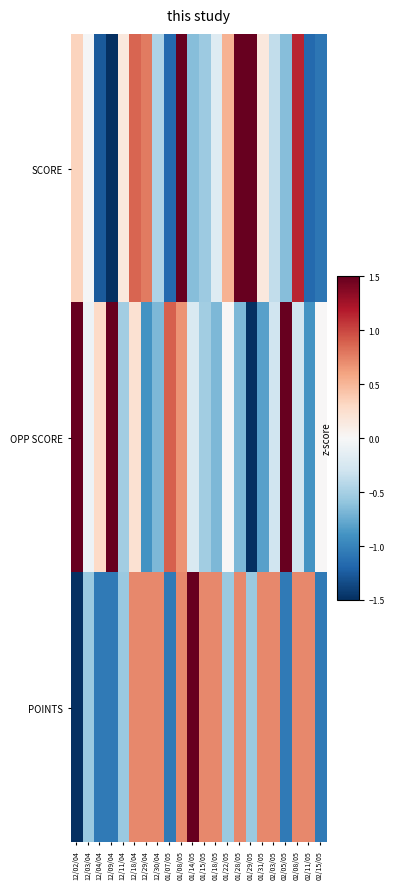

Reading right to left, extract all data points from this chart.

SCORE: 02/15/05=-1.1	02/11/05=-1.2	02/08/05=1.1	02/05/05=-0.6	02/03/05=-0.4	01/31/05=0.2	01/29/05=2.2	01/28/05=1.5	01/22/05=0.5	01/18/05=-0.2	01/15/05=-0.5	01/14/05=-0.6	01/08/05=1.5	01/07/05=-1.2	12/30/04=-0.5	12/29/04=0.8	12/18/04=0.9	12/11/04=0.2	12/09/04=-1.6	12/04/04=-1.3	12/03/04=-0.0	12/02/04=0.3
OPP SCORE: 02/15/05=0.0	02/11/05=-0.9	02/08/05=-0.3	02/05/05=1.6	02/03/05=-0.3	01/31/05=-0.8	01/29/05=-1.7	01/28/05=-0.7	01/22/05=0.0	01/18/05=-0.7	01/15/05=-0.5	01/14/05=-0.2	01/08/05=0.7	01/07/05=0.9	12/30/04=-0.7	12/29/04=-0.9	12/18/04=0.2	12/11/04=-0.5	12/09/04=2.7	12/04/04=0.3	12/03/04=-0.1	12/02/04=1.9
POINTS: 02/15/05=-1.1	02/11/05=0.7	02/08/05=0.7	02/05/05=-1.1	02/03/05=0.7	01/31/05=0.7	01/29/05=-0.6	01/28/05=0.7	01/22/05=-0.6	01/18/05=0.7	01/15/05=0.7	01/14/05=2.0	01/08/05=0.7	01/07/05=-1.1	12/30/04=0.7	12/29/04=0.7	12/18/04=0.7	12/11/04=-0.6	12/09/04=-1.1	12/04/04=-1.1	12/03/04=-0.6	12/02/04=-2.3